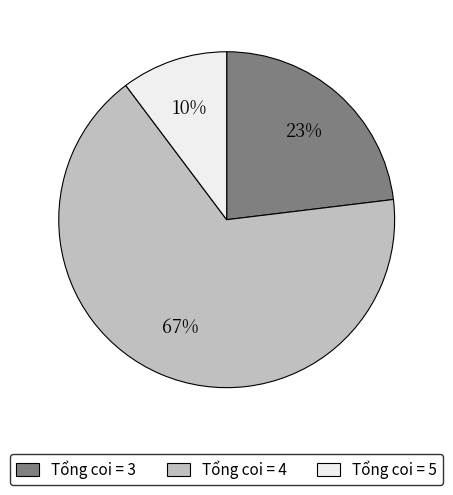

Combined, do Tổng coi = 4 and Tổng coi = 5 account for over 50%?

Yes